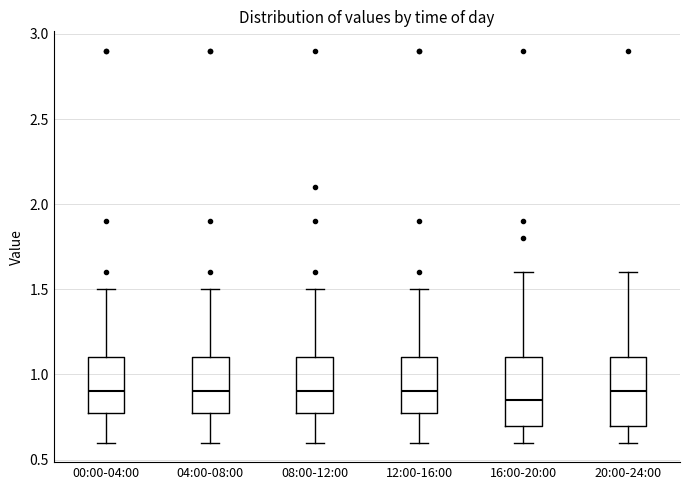

Where is the lower edge of the box for 16:00-20:00 on the y-axis? The values are not printed on the chart, so give them approximately, as read against the axis.

0.70